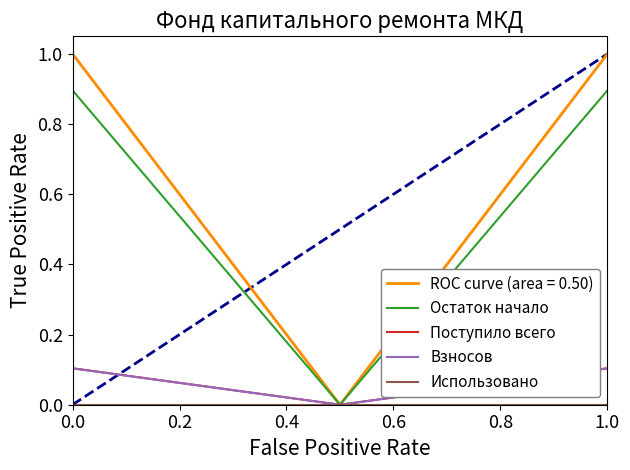

Which series has the largest total across all categories?

ROC curve (area = 0.50)